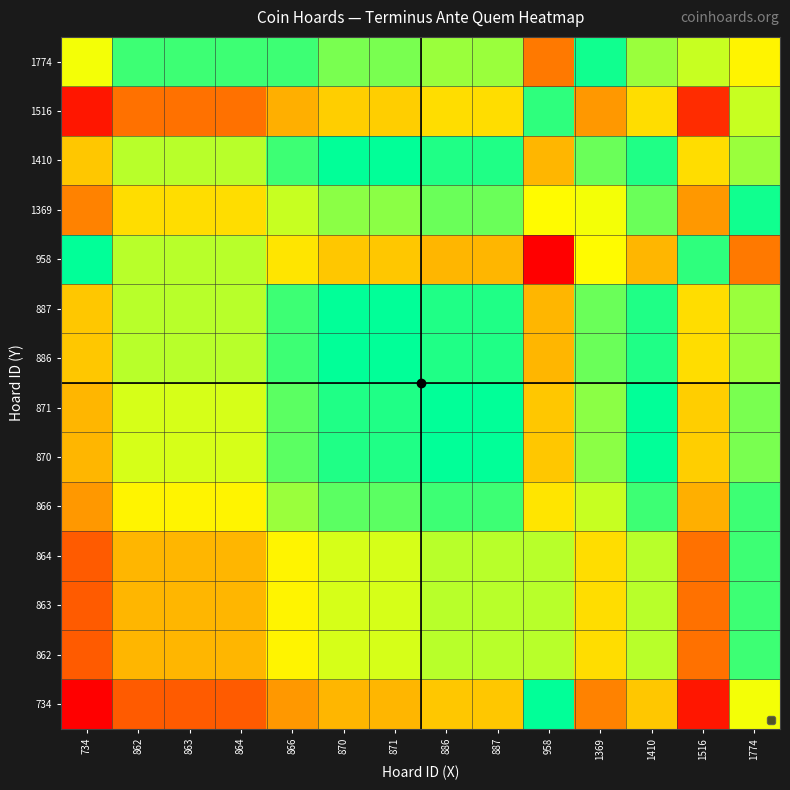

Which label corresponds to the largest value in the chart?

958